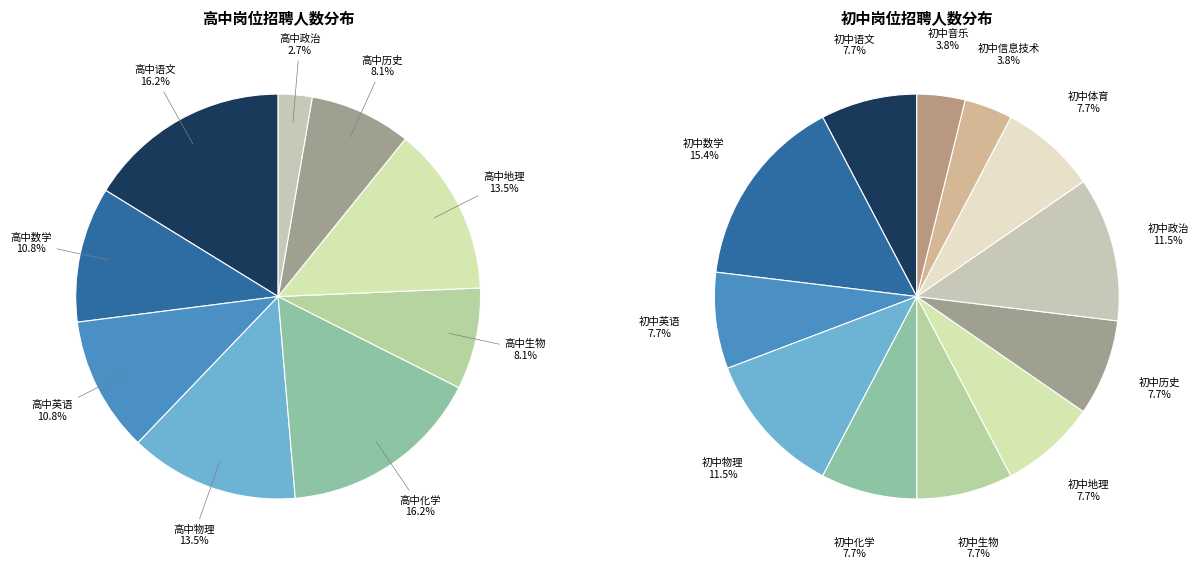

The 高中政治 slice represents 1% of the pie. True or false?

False